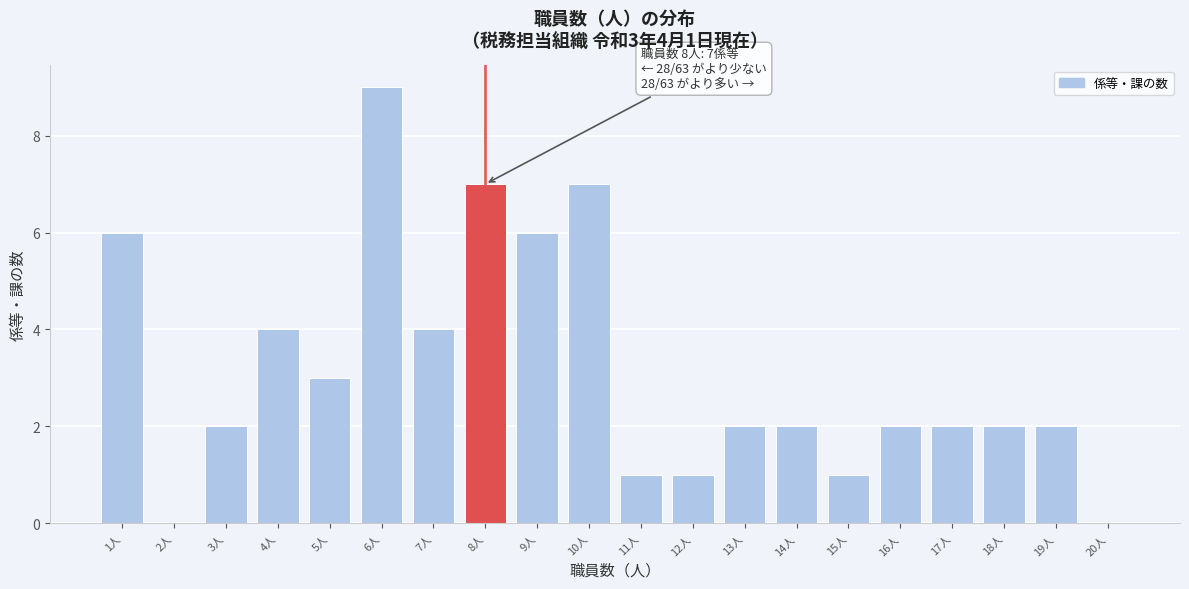

Over which range of the x-axis is the bar tallest?

5.5 to 6.5